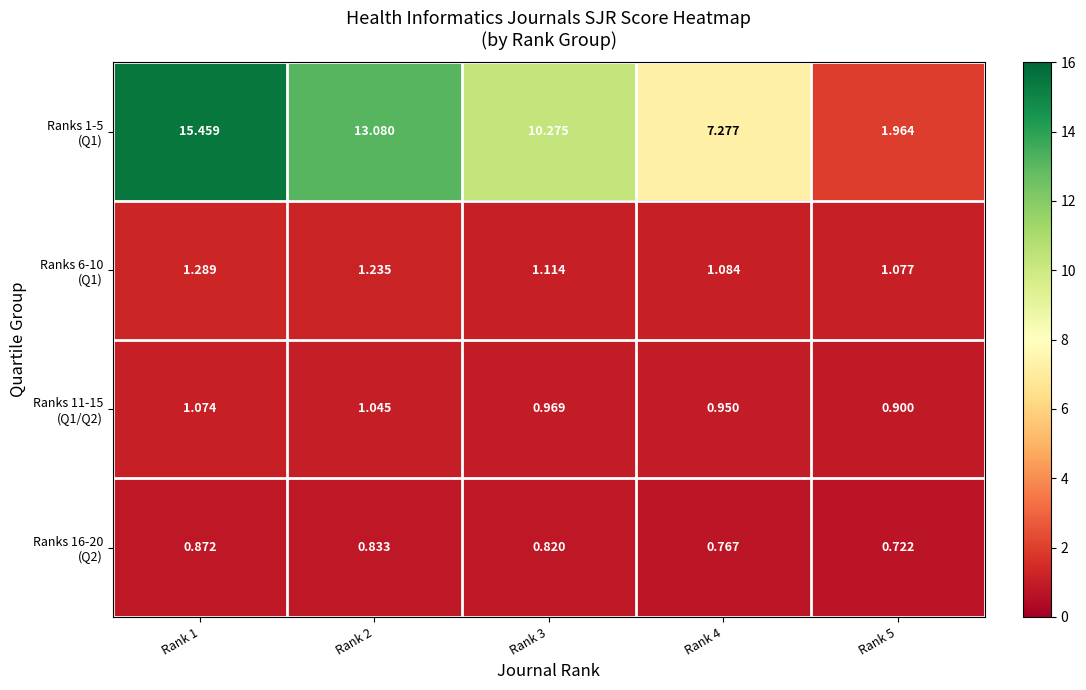

How many distinct data groups are displayed?

4